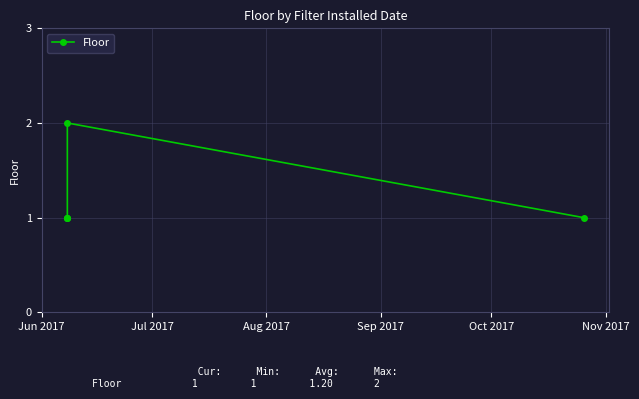

How many lines are shown in the chart?

1